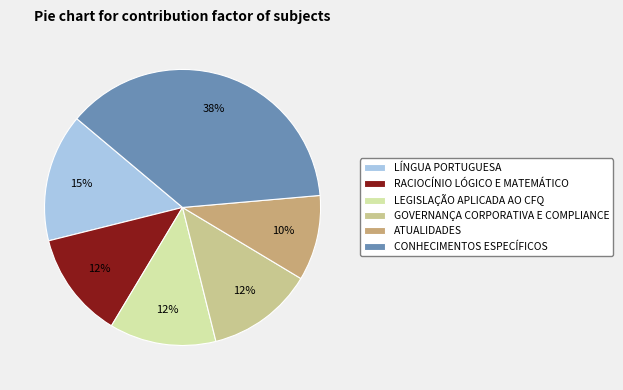

What is the largest slice in the pie chart?

CONHECIMENTOS ESPECÍFICOS